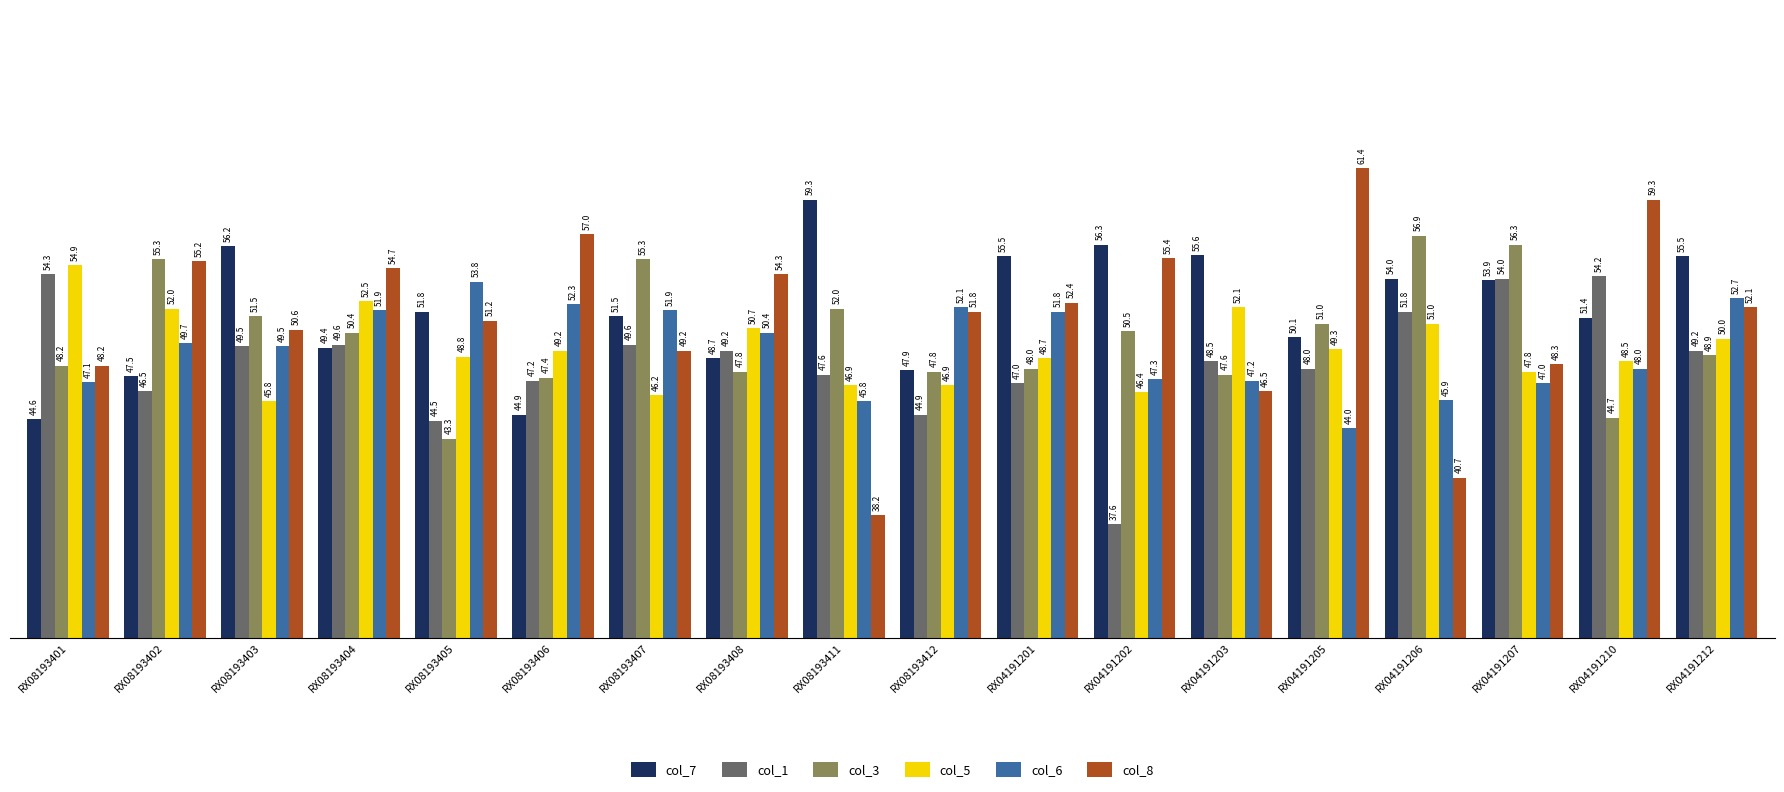

What is the sum of the col_1 values at RX04191210 and RX08193403?

103.7